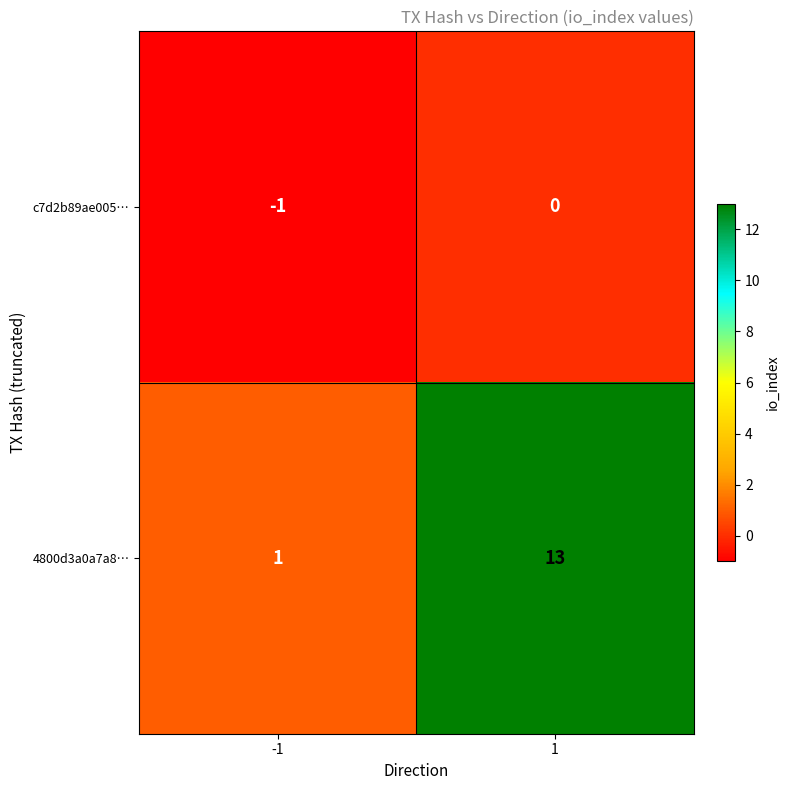

List the series in order of their peak value, lowest first.

c7d2b89ae005…, 4800d3a0a7a8…